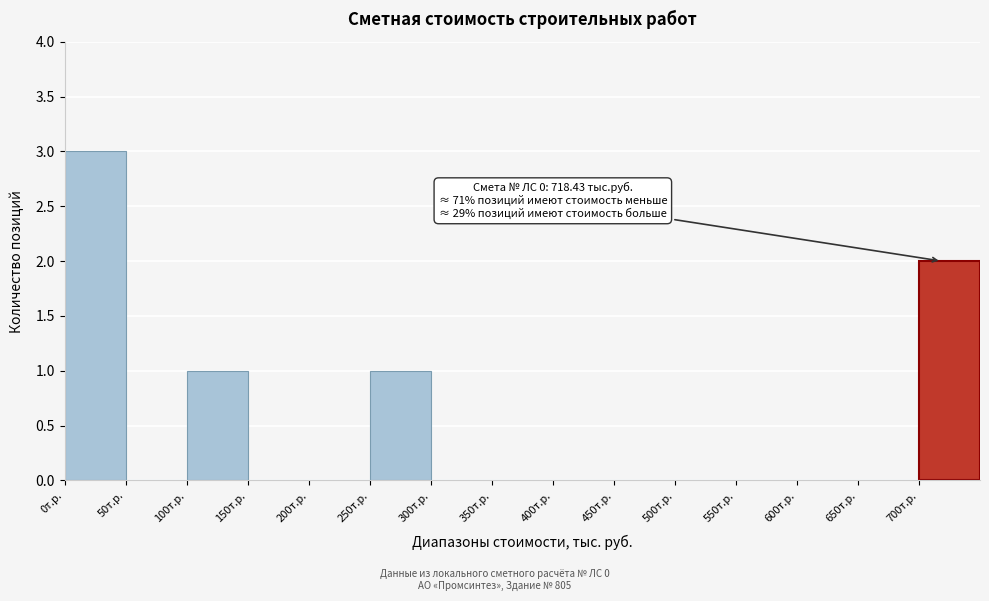

Which range on the x-axis has the tallest bar?

0 to 50